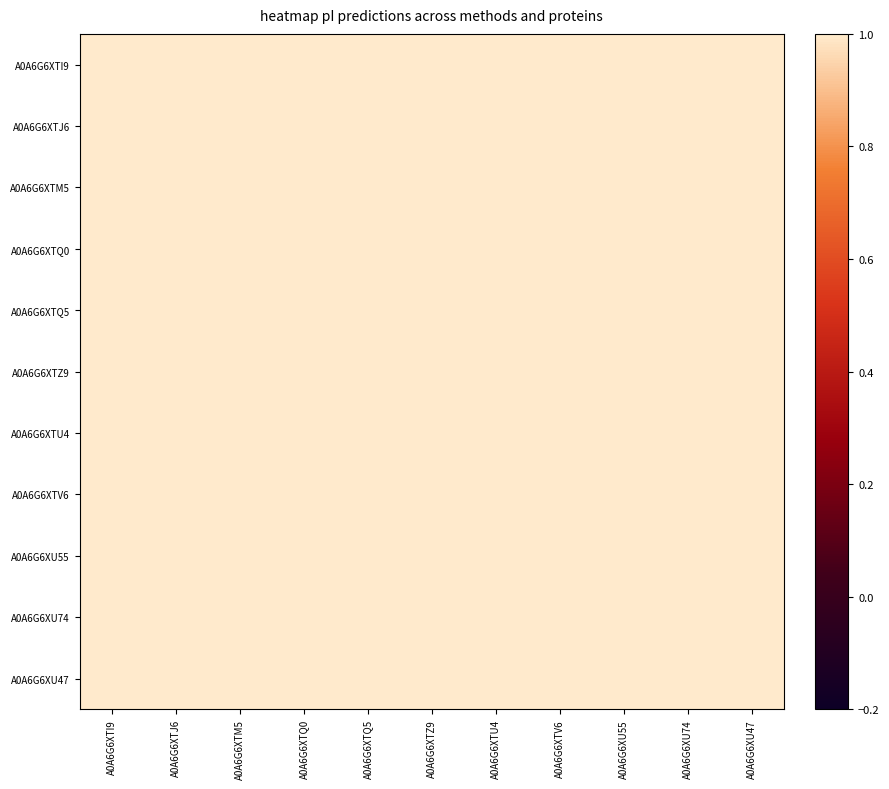

How many categories are shown in the chart?

11